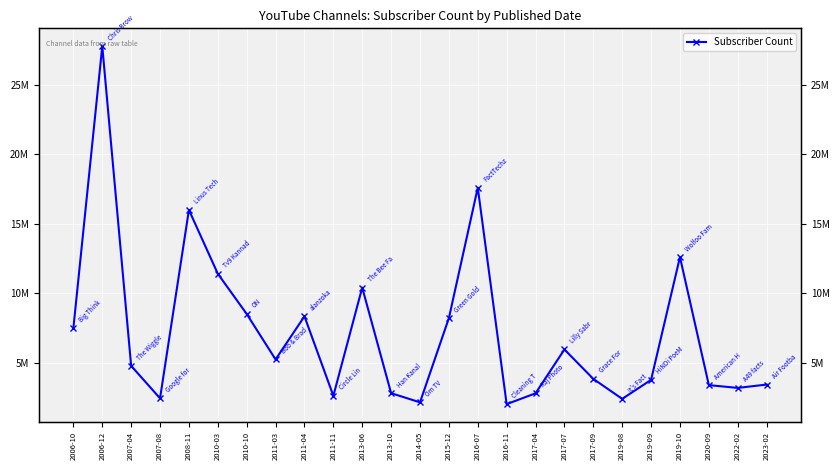

Is it true that the value at 2007-04 is 4760000?

True